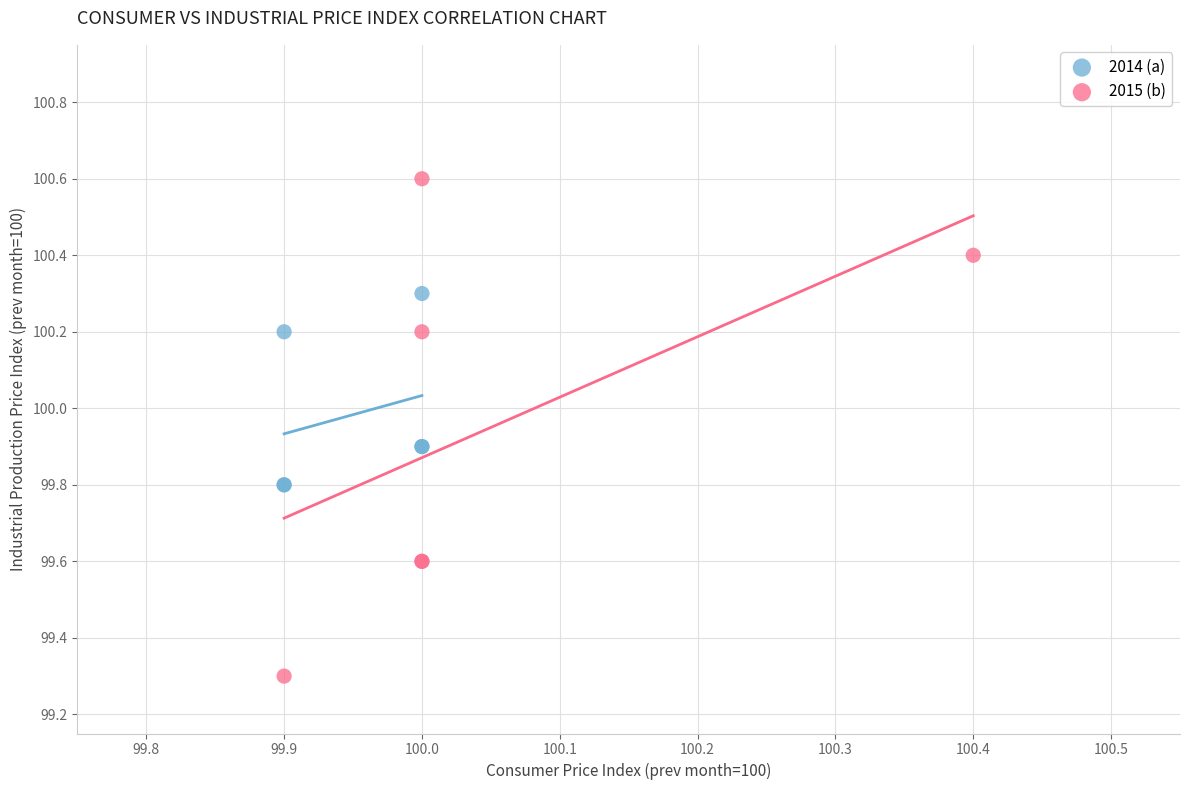

Which series contains the highest Y value?

2015 (b)